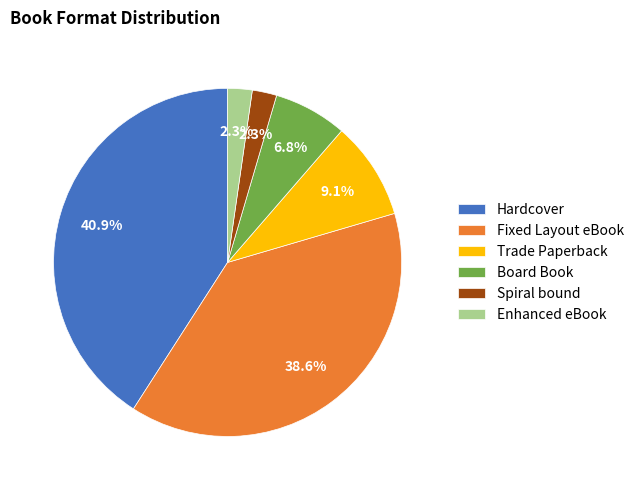

To the nearest percent, what is the difference between the Fixed Layout eBook and Spiral bound slice percentages?

36%